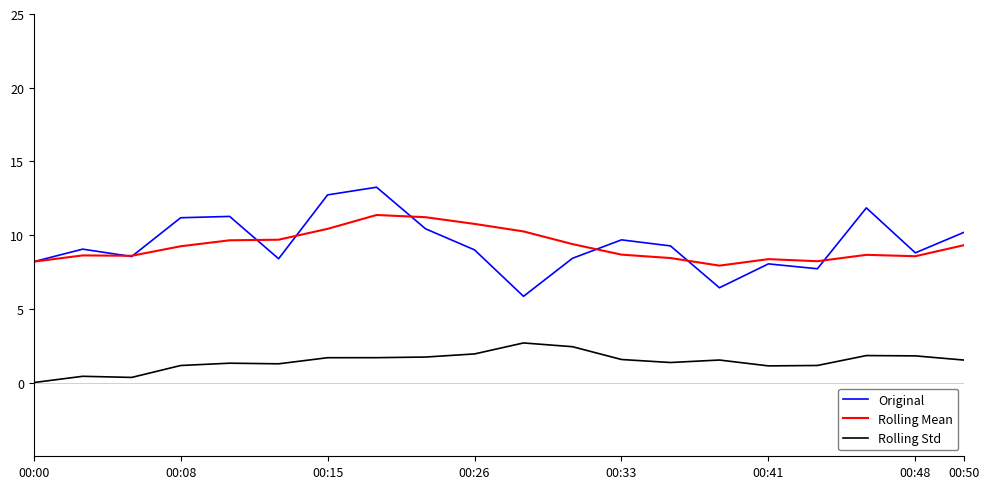

What is the highest value of the Rolling Std series?

2.7